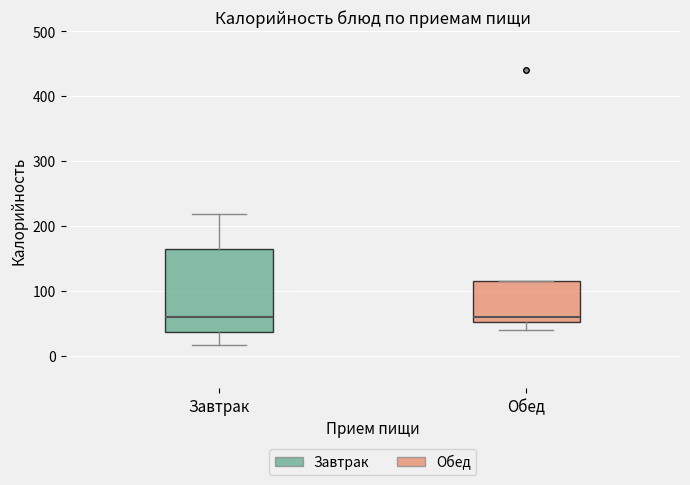

Reading left to right, read every box against the y-axis: the position of its median line, the range the box covers, and the ends of its whiskers. The values are not printed on the chart, so give them approximately, as read against the axis.

Завтрак: median 60, box 40 to 160, whiskers 20 to 220
Обед: median 60, box 50 to 120, whiskers 40 to 120